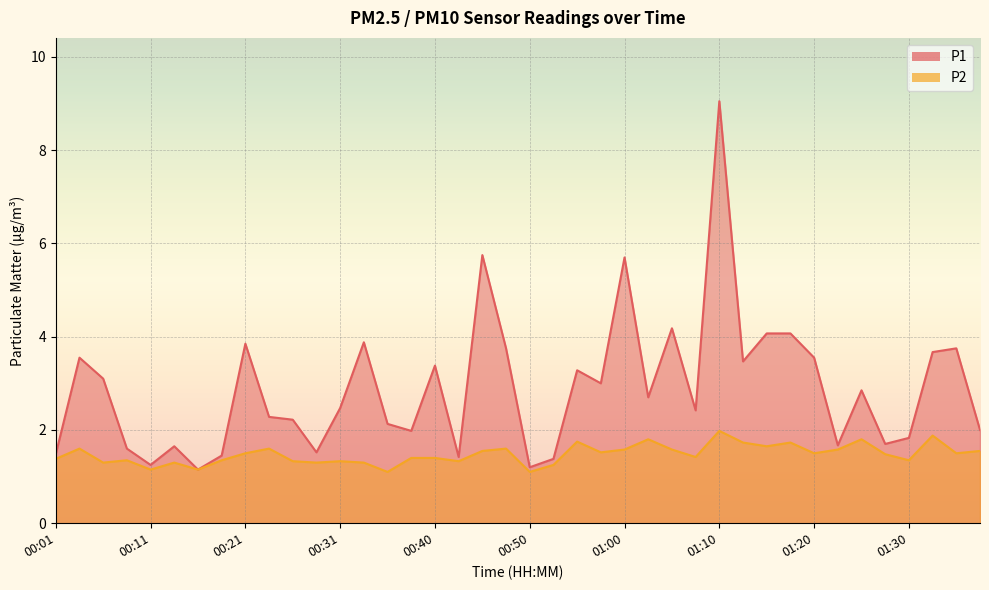

What is the label of the 1st point from the right?

01:38